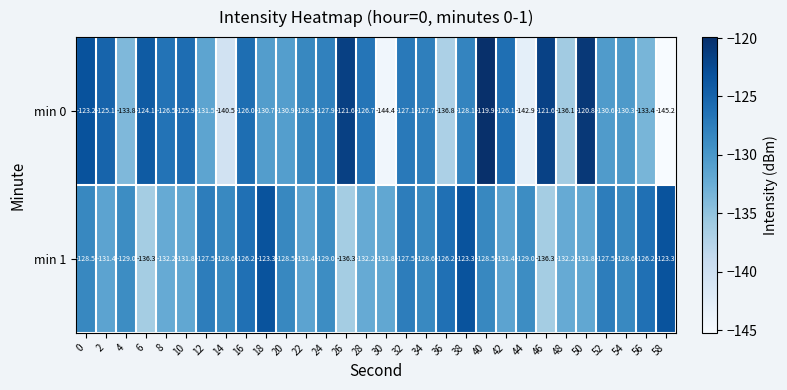

Rank the series by their average value, from lowest to highest.

min 0, min 1